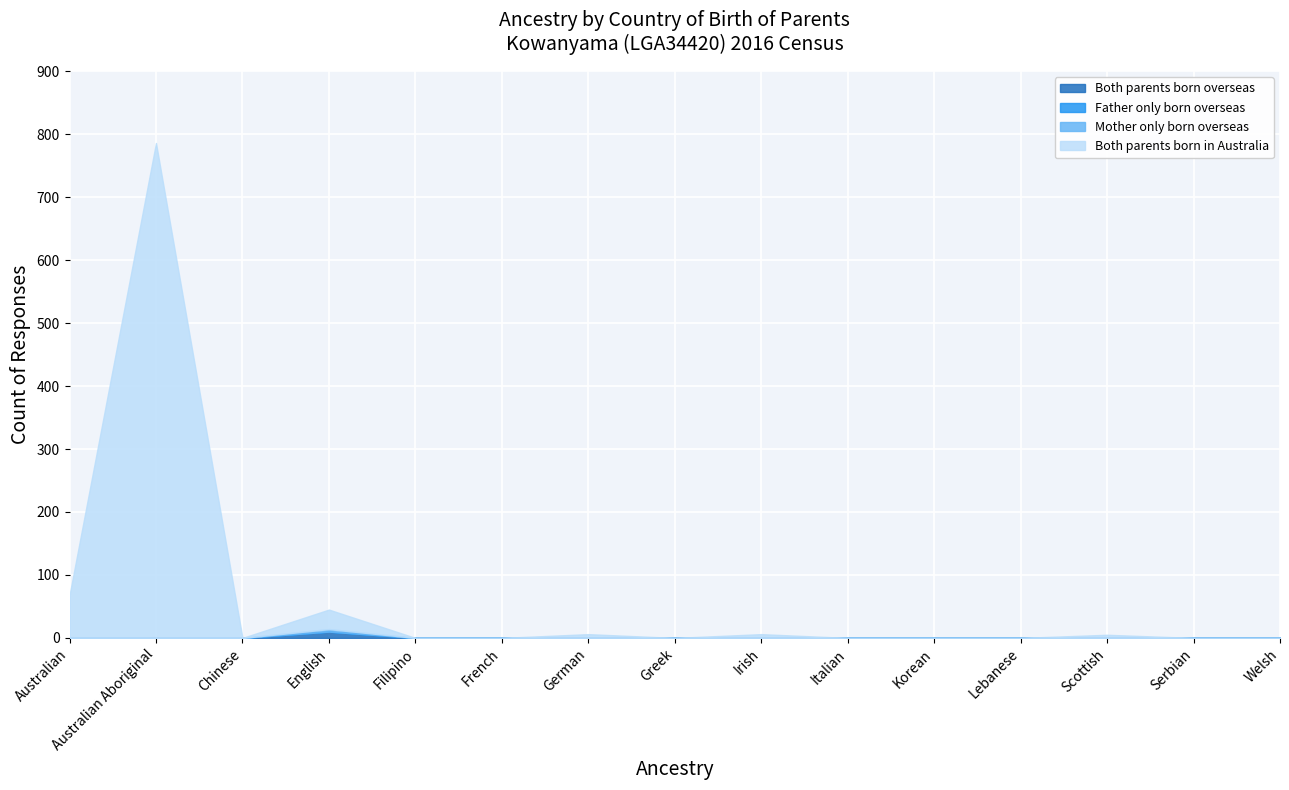

True or false: Father only born overseas and Both parents born in Australia intersect in this chart.

False